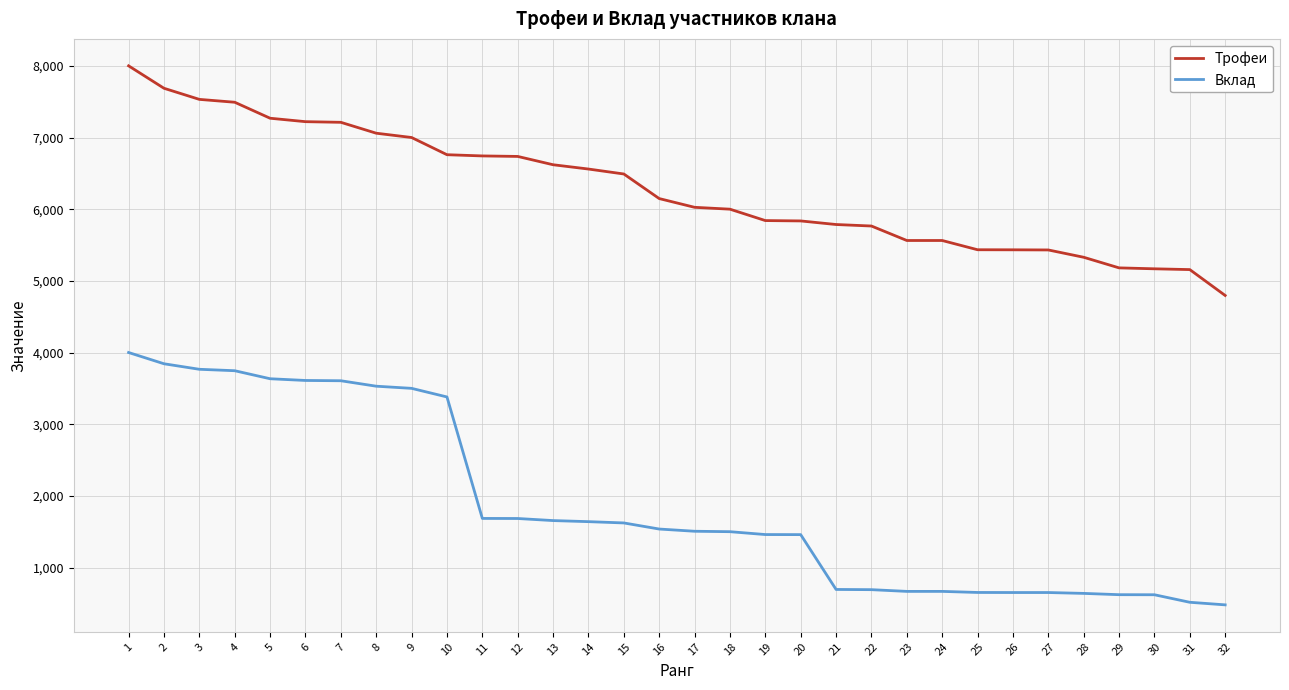

What is the spread (max minus min) of values at 18?

4500